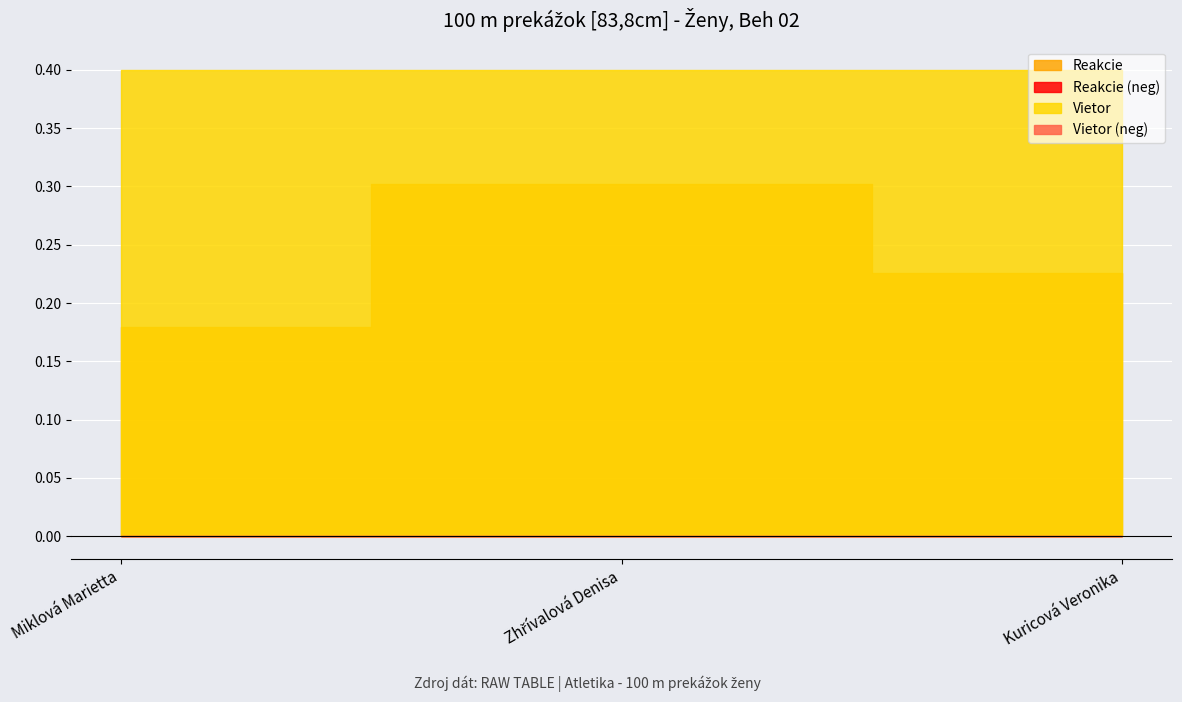

At which category is the sum across all series the highest?

Zhřívalová Denisa